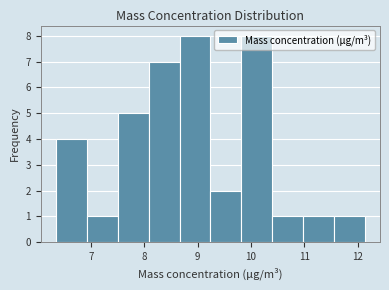

What is the height of the bar covering 7.5 to 8.1 on the x-axis? Neither the bar edges nor the heights are printed on the chart, so give them approximately, as read against the axes.

5